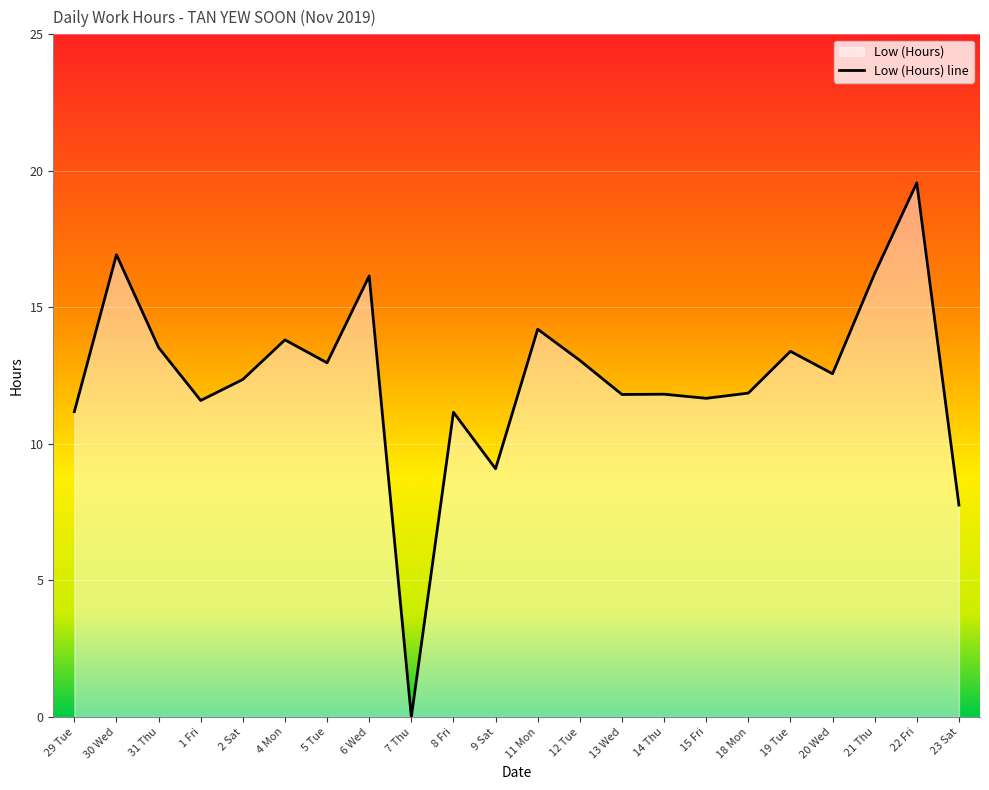

Where is the data nearest to the value 9?

9 Sat